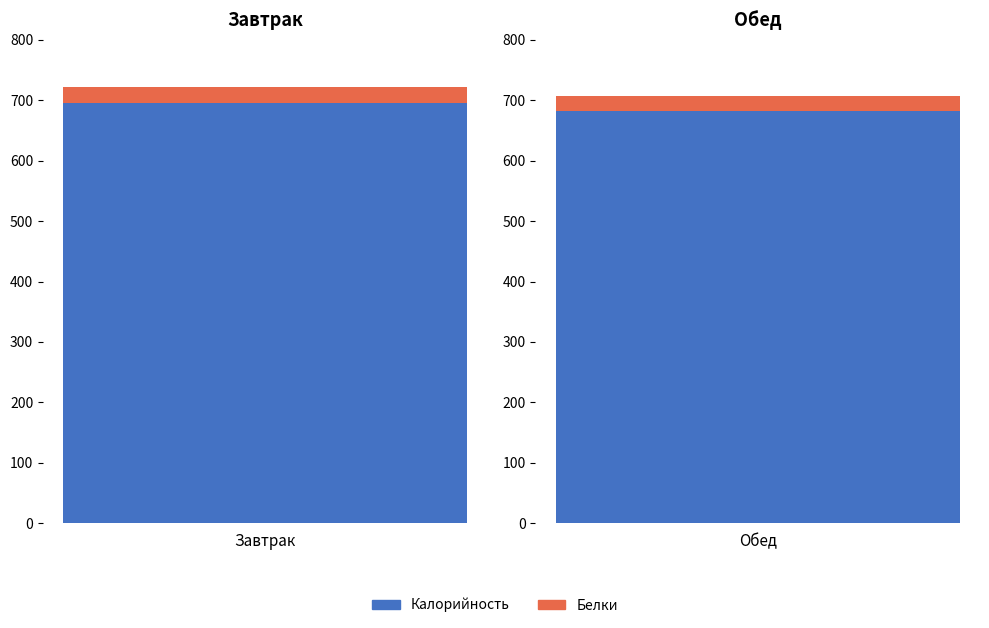

At which category is the sum across all series the highest?

Завтрак